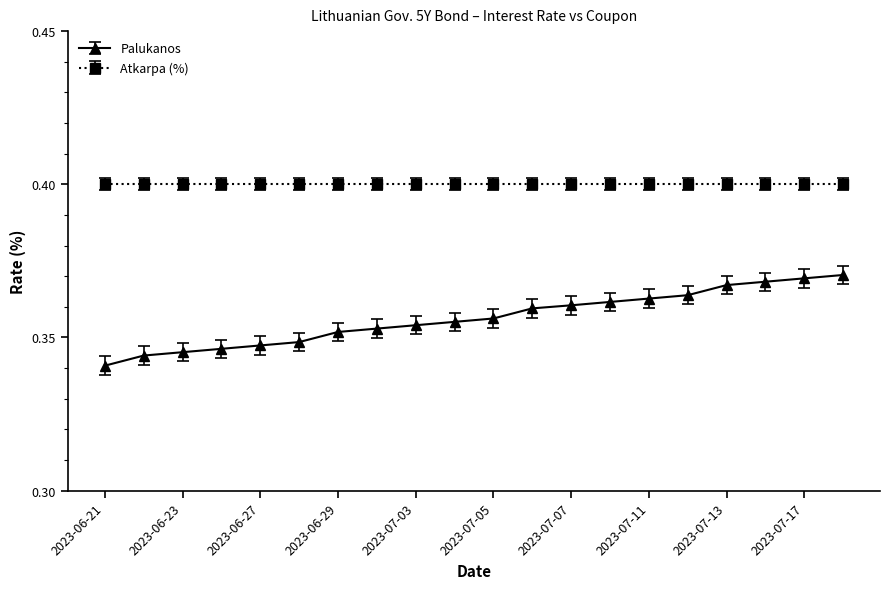

How many distinct data groups are displayed?

2